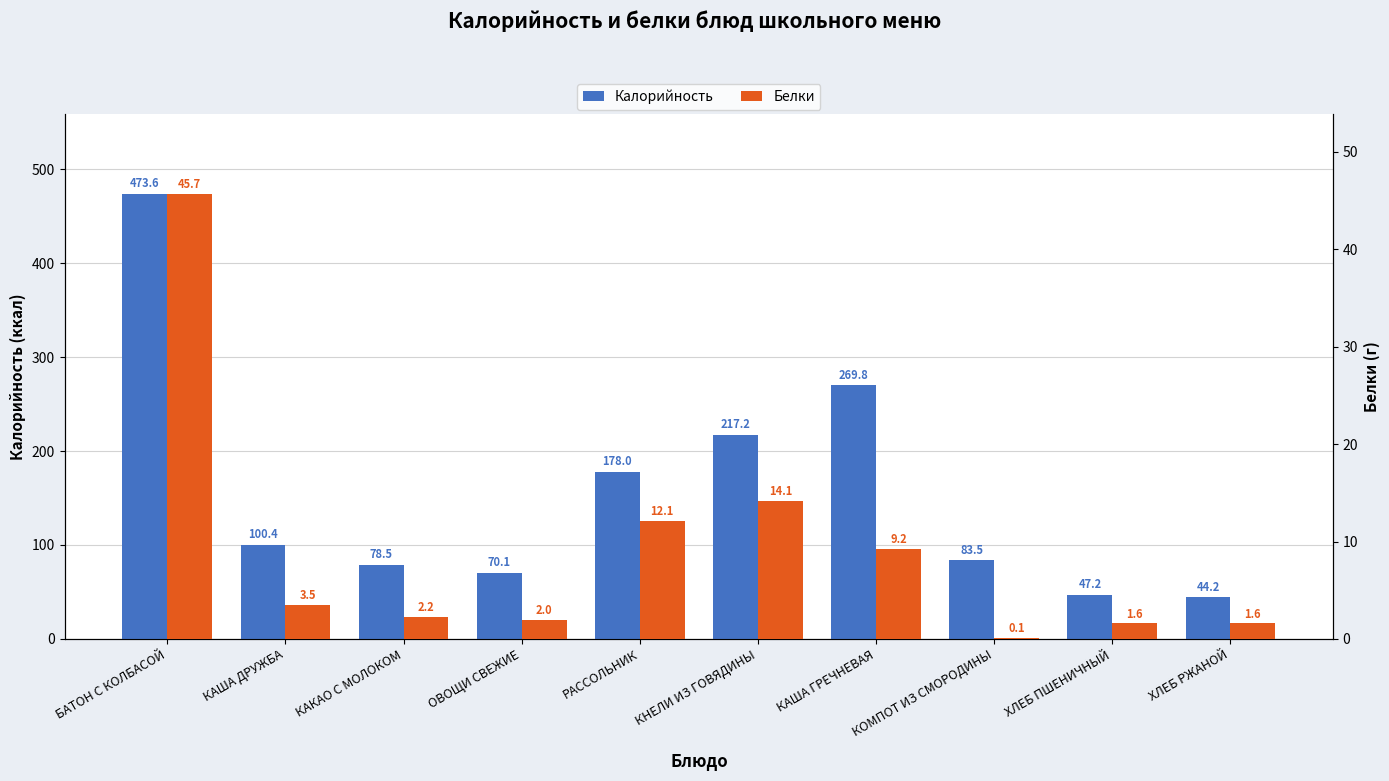

How many series are shown in this chart?

2